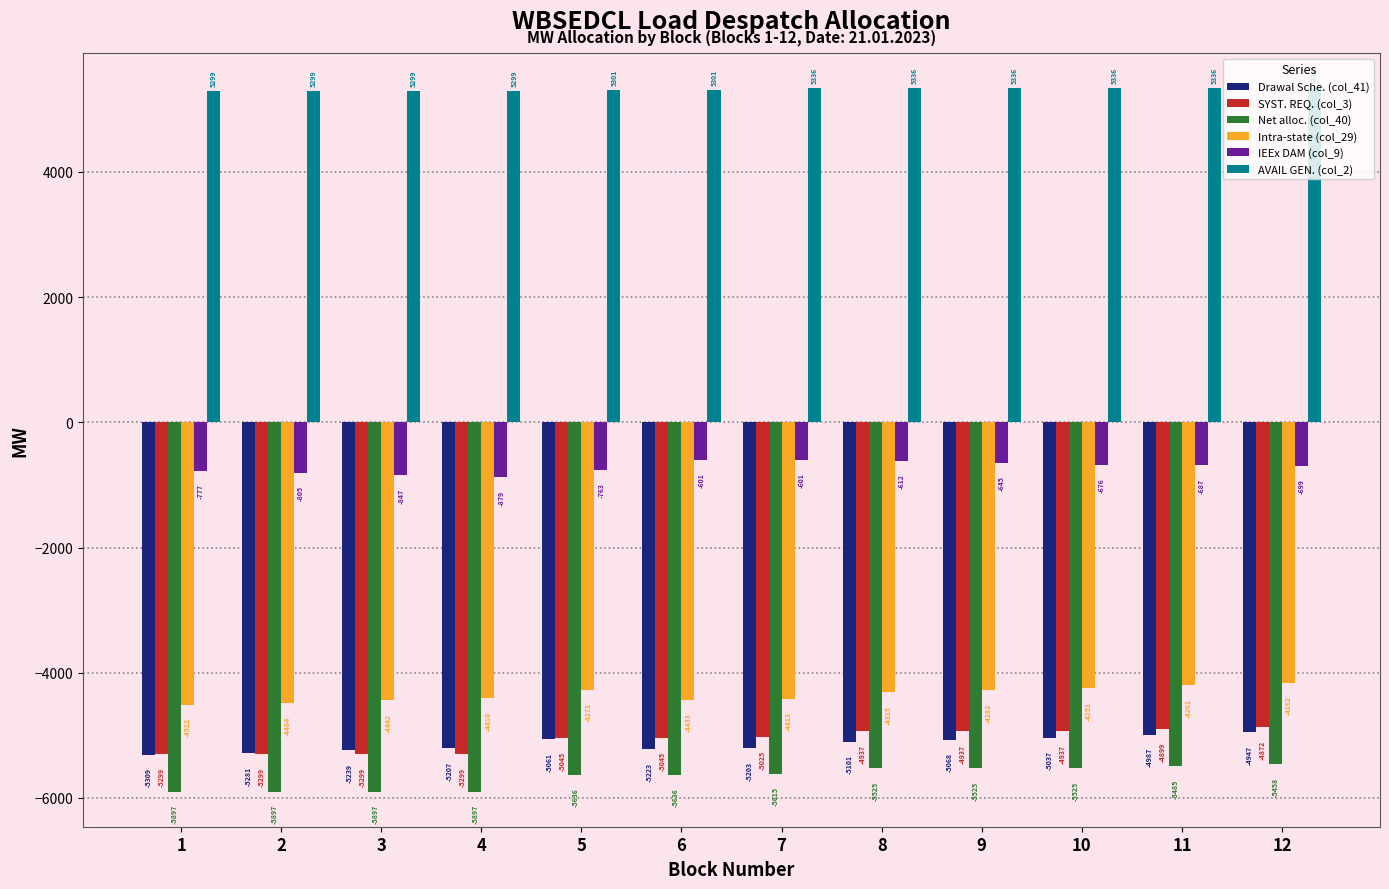

What are all the series names shown in the legend?

Drawal Sche. (col_41), SYST. REQ. (col_3), Net alloc. (col_40), Intra-state (col_29), IEEx DAM (col_9), AVAIL GEN. (col_2)